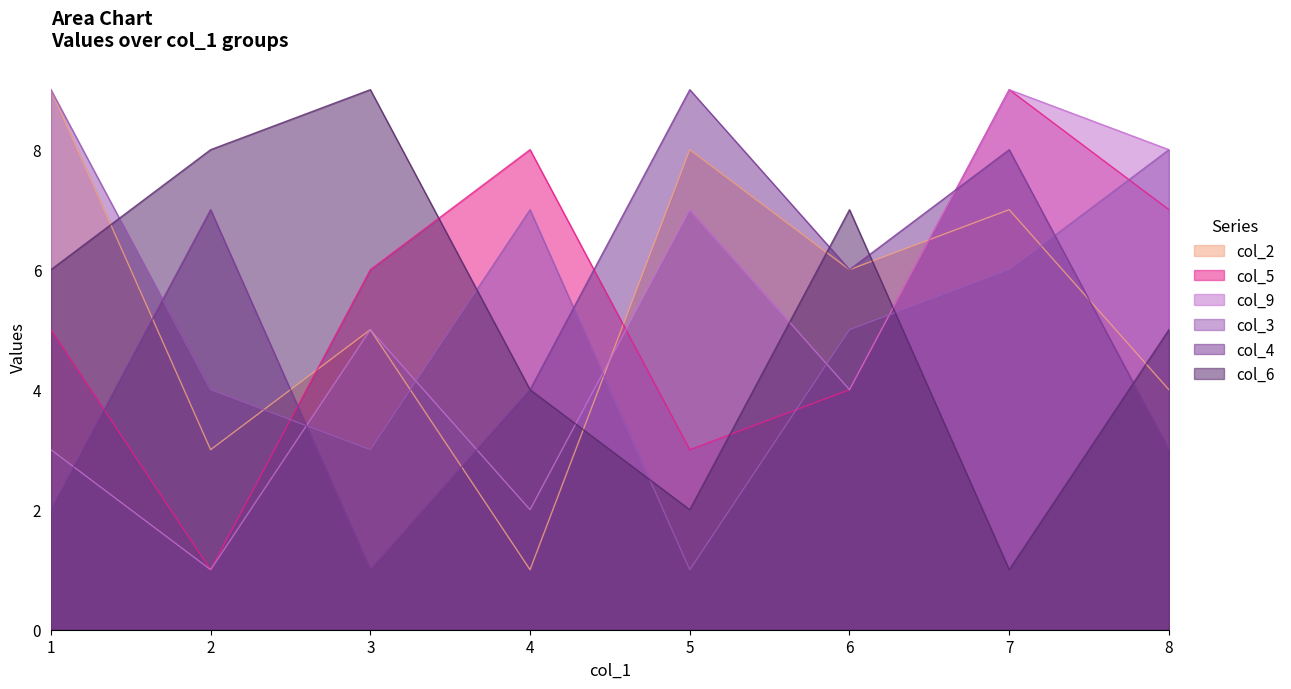

How many data points in col_5 are less than 6?

4